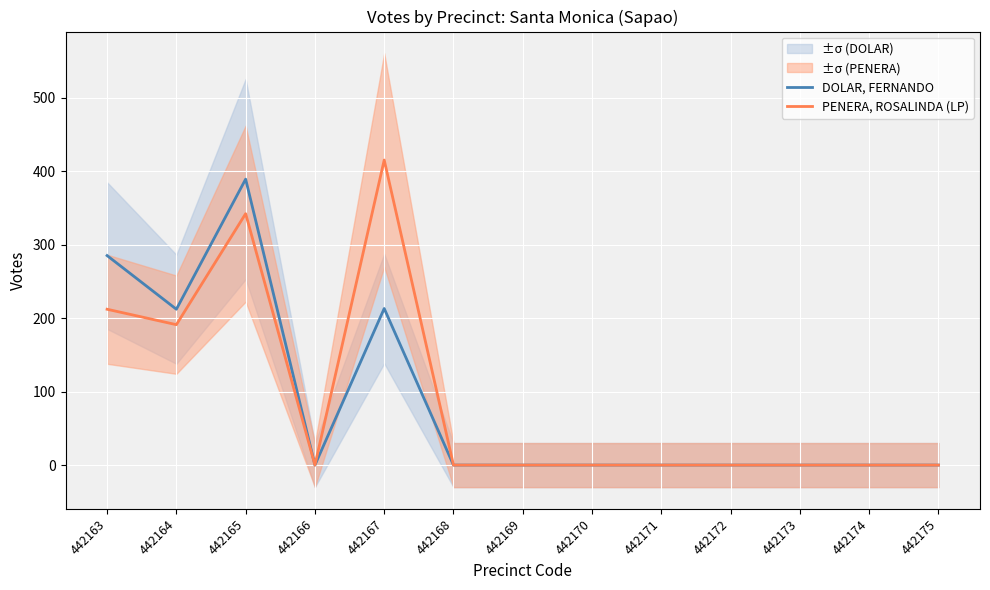

True or false: DOLAR, FERNANDO and PENERA, ROSALINDA (LP) cross at least once.

False